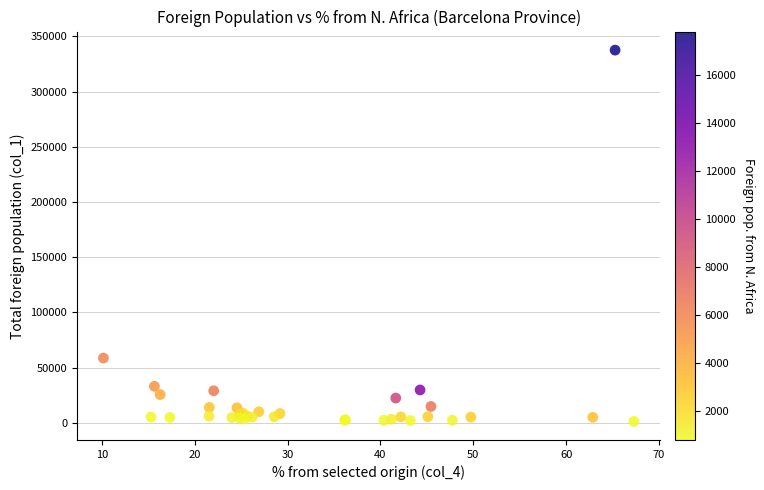

What Y value in the scatter plot is closest to 169413?

58596